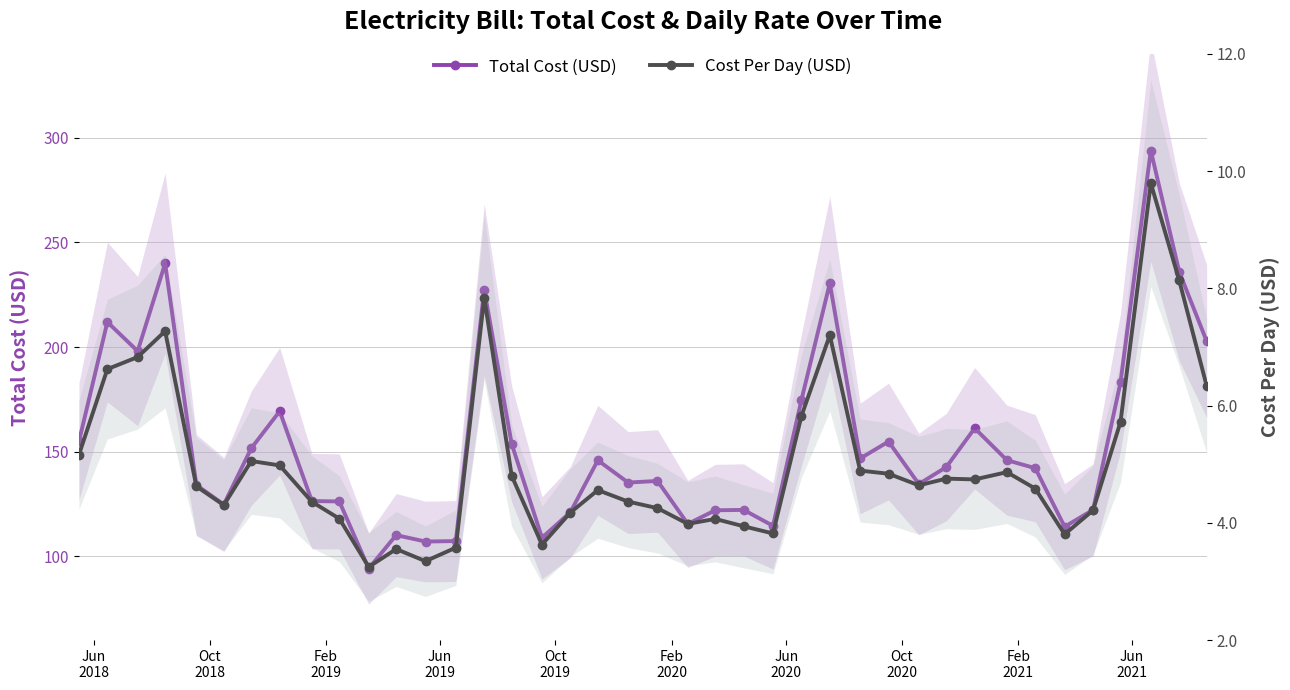

What are all the series names shown in the legend?

Total Cost (USD), Cost Per Day (USD)